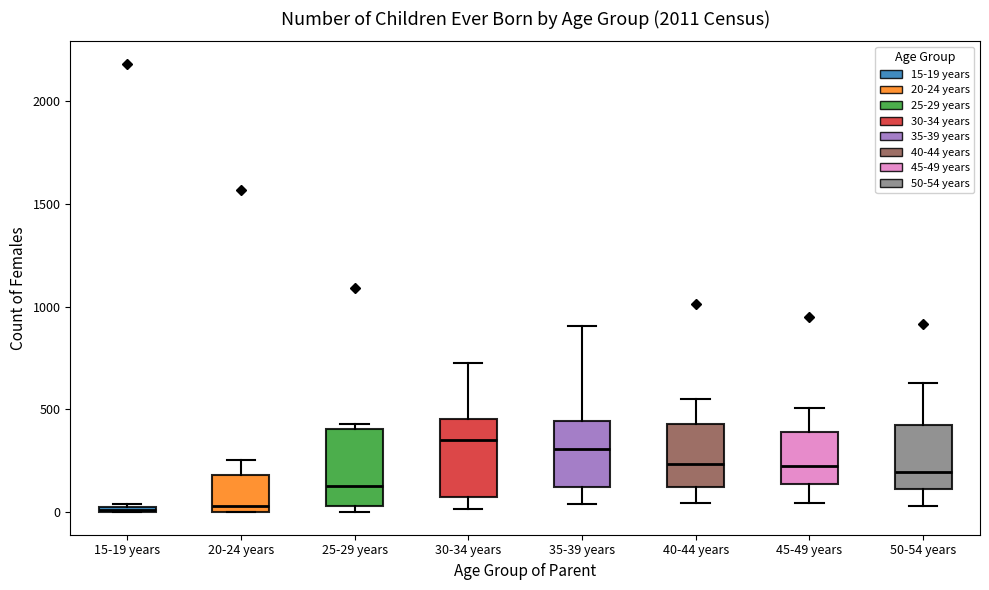

Where is the upper edge of the box for 50-54 years on the y-axis? The values are not printed on the chart, so give them approximately, as read against the axis.

450